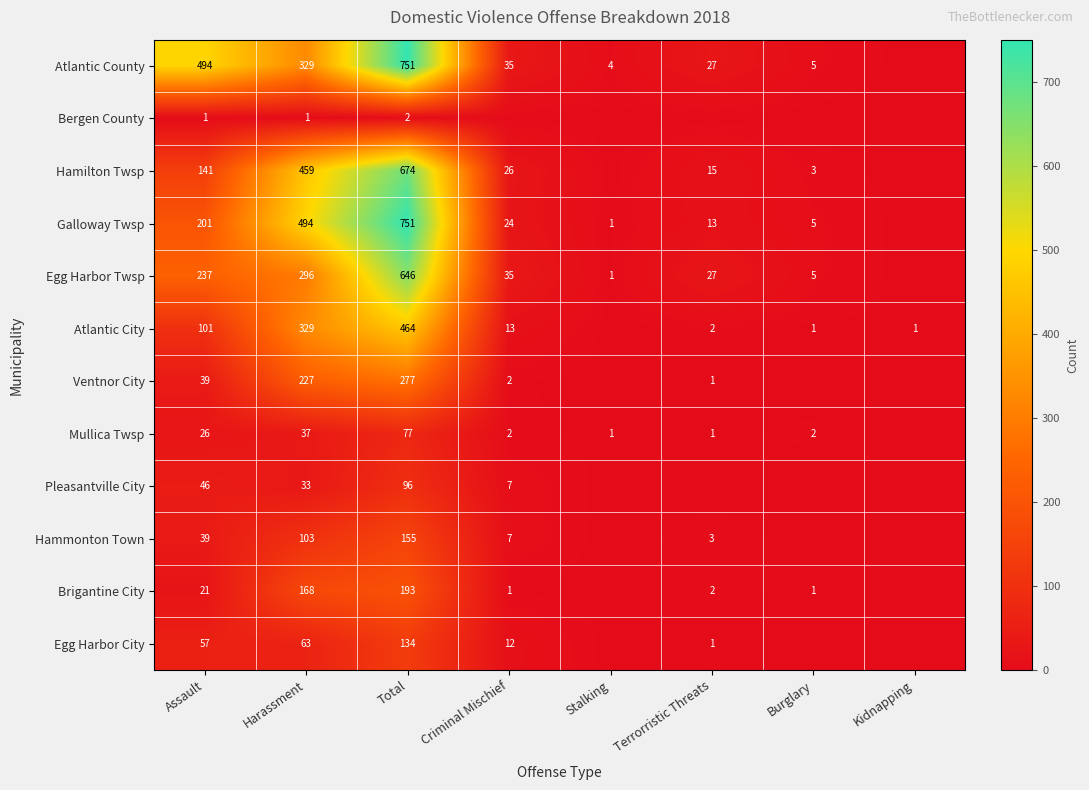

Which label corresponds to the largest value in the chart?

Total